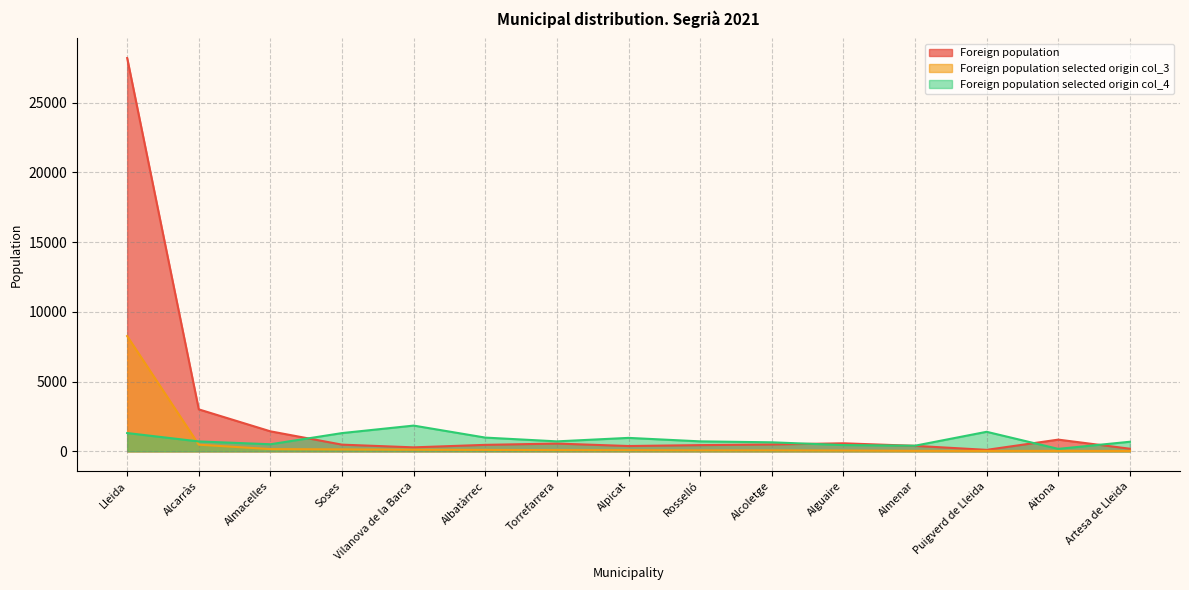

Does the chart have visible grid lines?

Yes